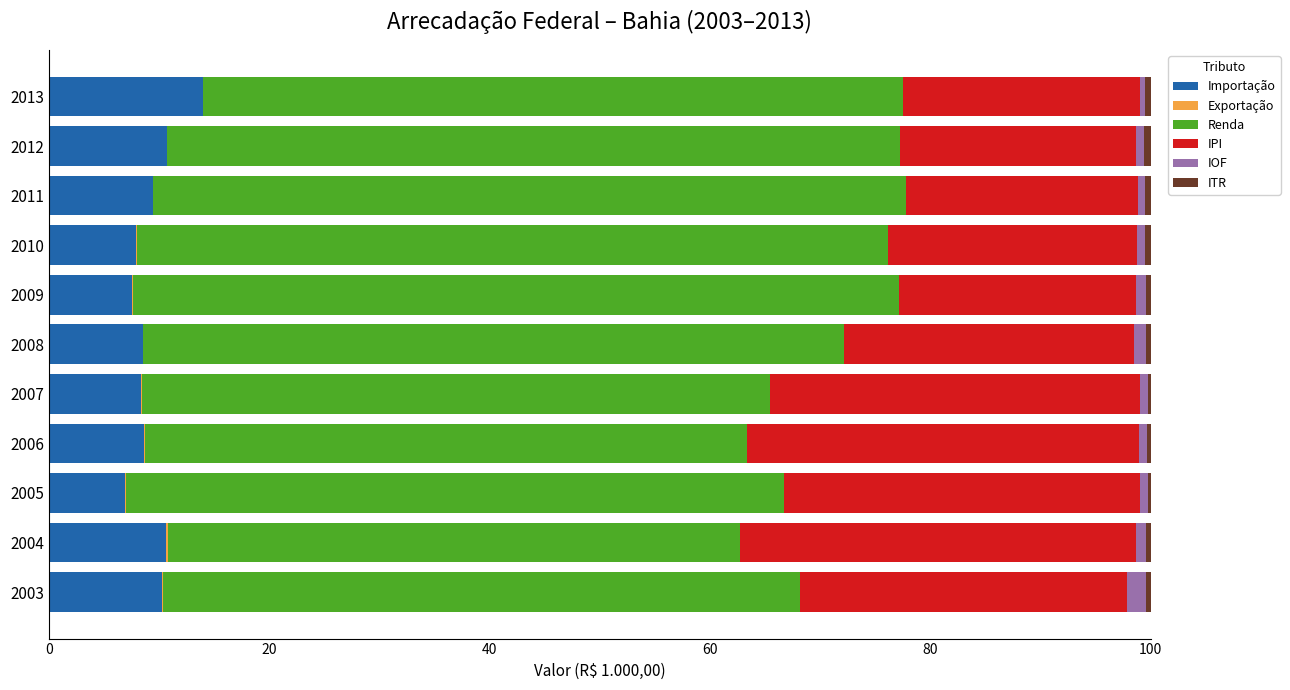

What is the maximum value for Importação?

13.9